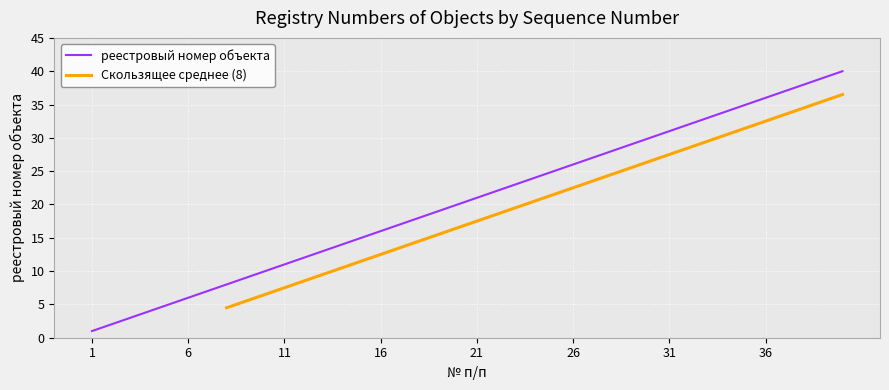

The value at 33 is 12. True or false?

False